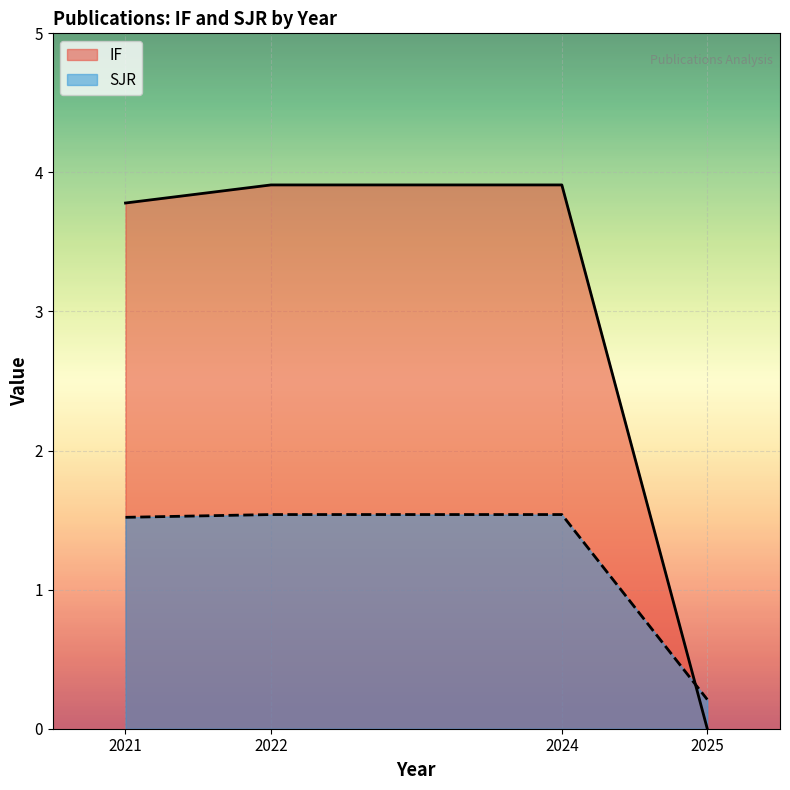

True or false: IF has a value of 6.9 at 2022.

False